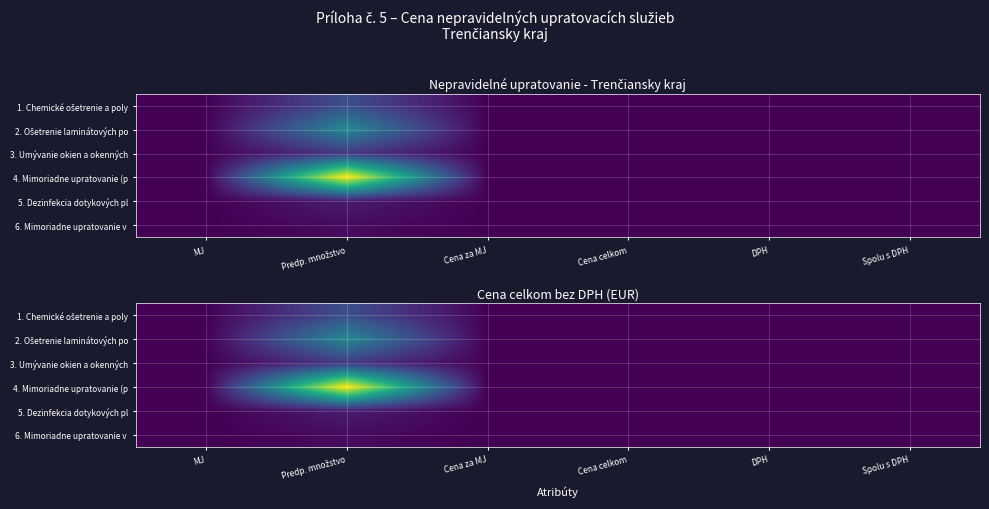

Rank the categories by 5. Dezinfekcia dotykových pl value from highest to lowest.

Predp. množstvo, MJ, Cena za MJ, Cena celkom, DPH, Spolu s DPH